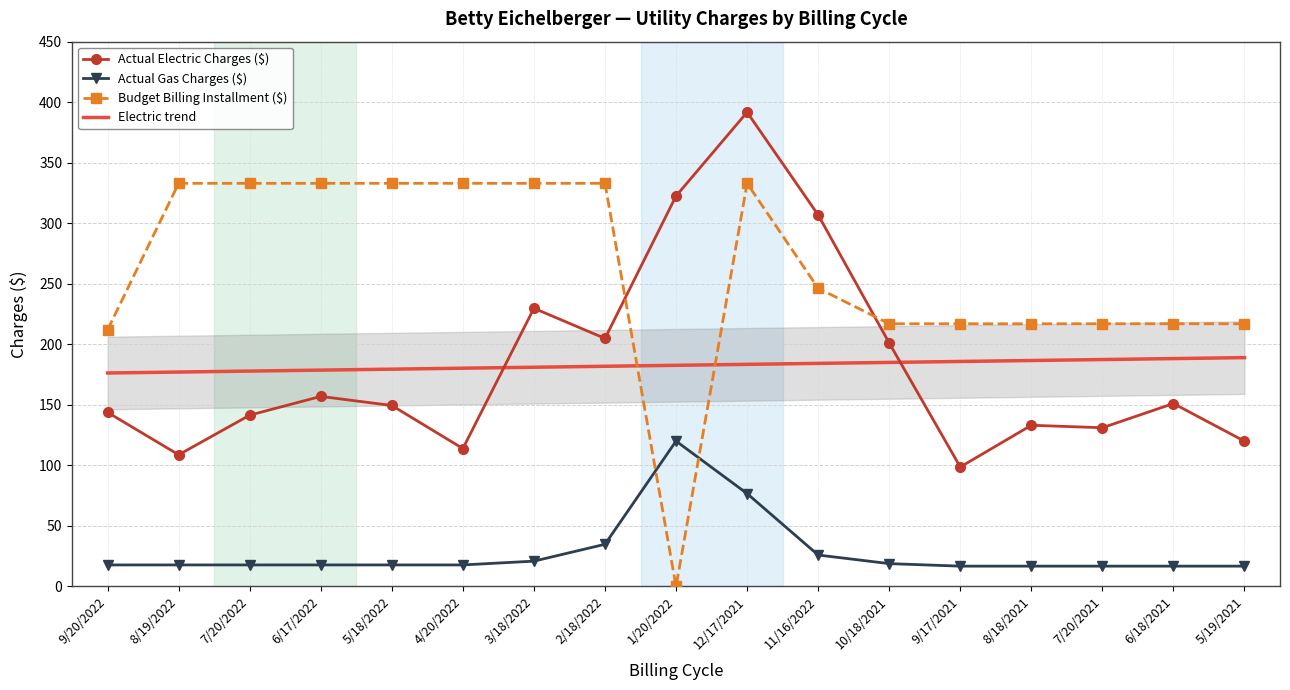

The Budget Billing Installment ($) series shows 316.1 at 9/17/2021. True or false?

False